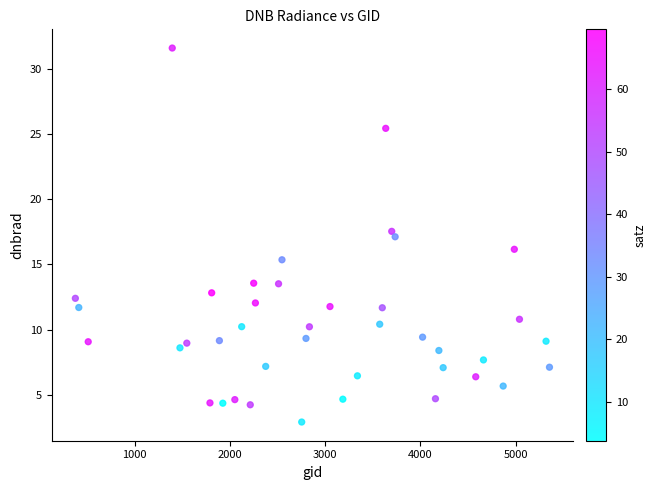

What is the range of Y values (max minus min)?

28.7